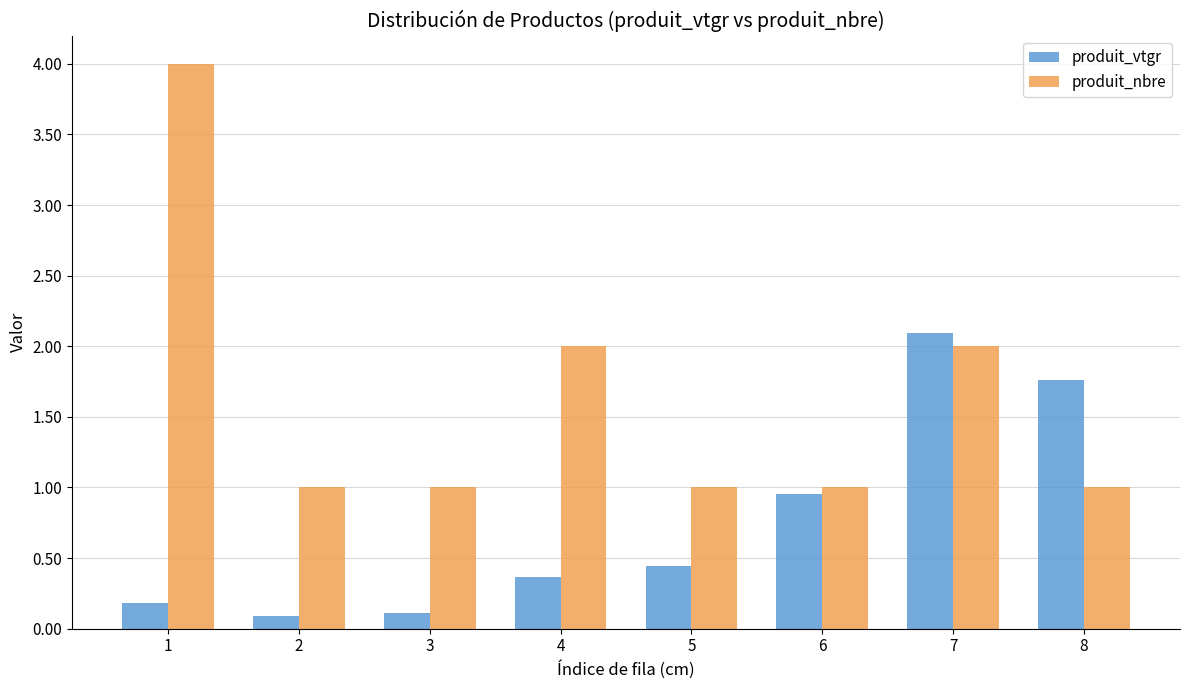

True or false: produit_vtgr has a value of 0.4 at 4.

True